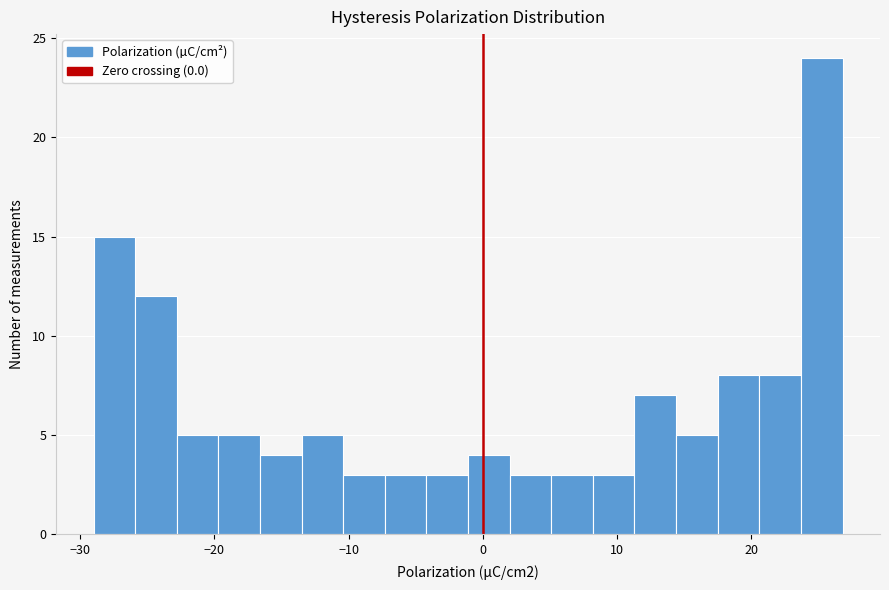

Around what value on the x-axis is the tallest bar? Give the approximate position of its centre, as read against the axis.

25